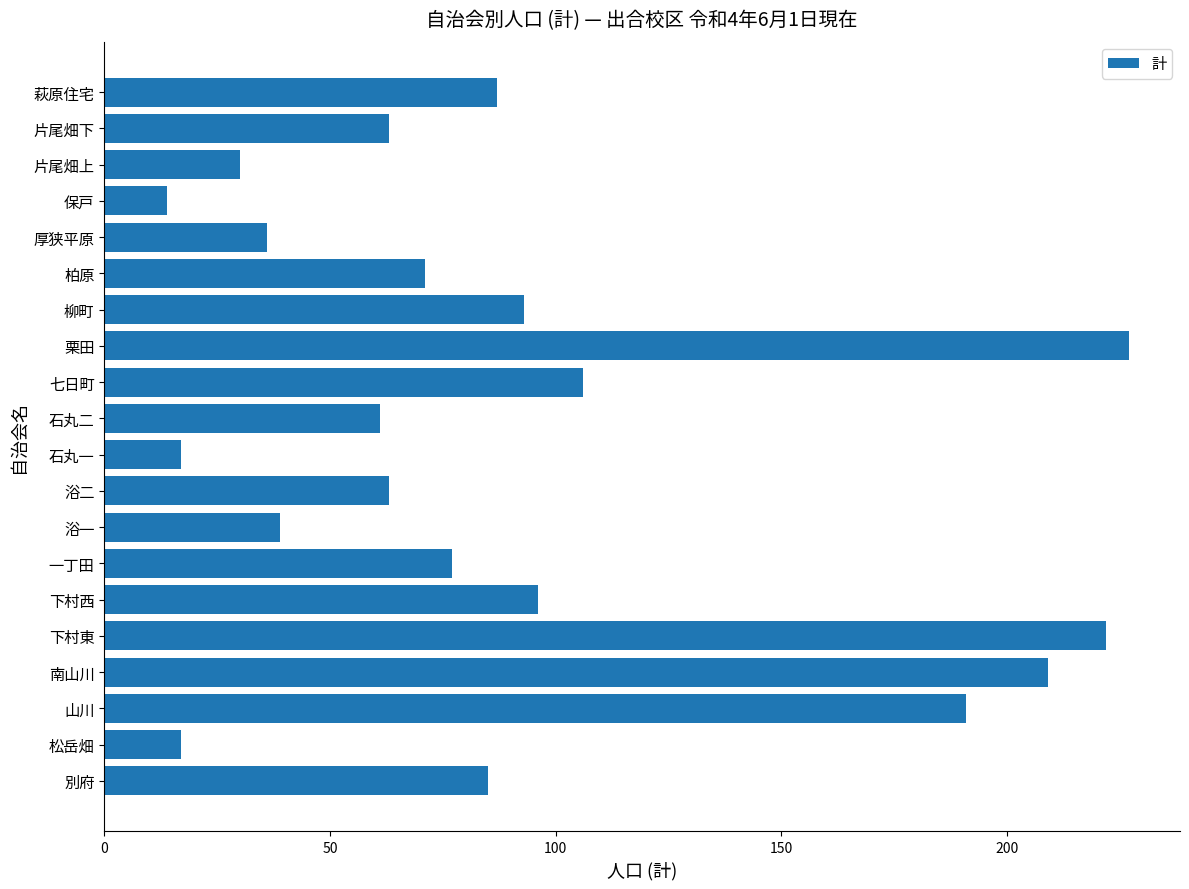

At which label is the value closest to 120?

七日町